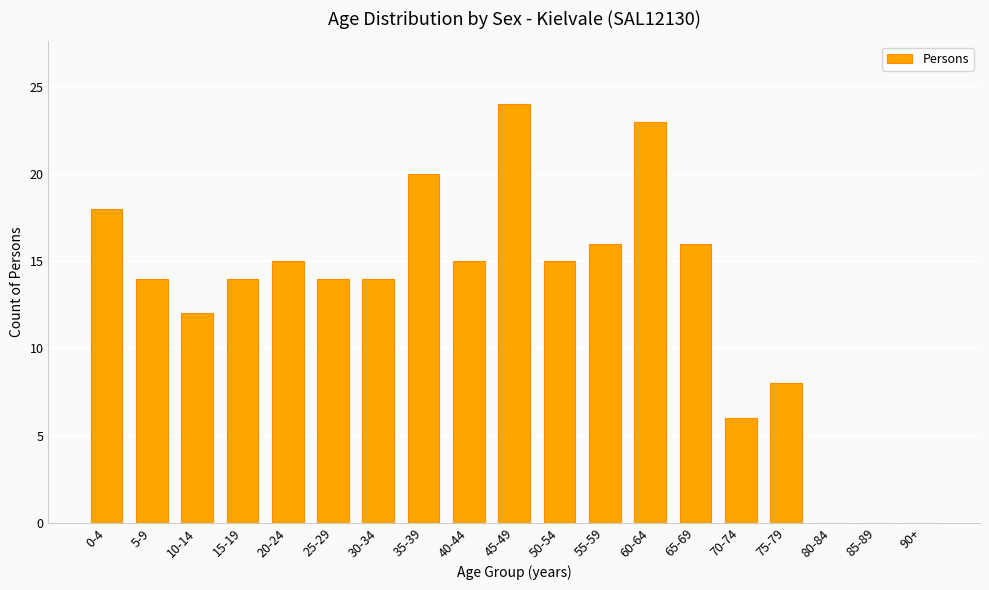

Count the number of data series in this chart.

1